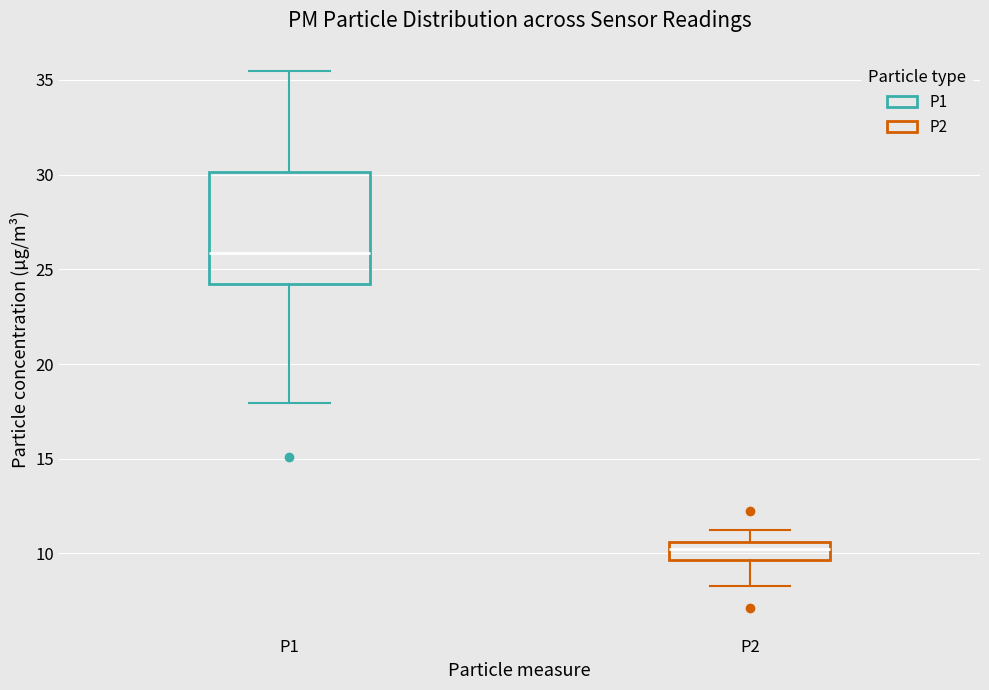

Which box is the tallest, from its lower edge to its upper edge?

P1